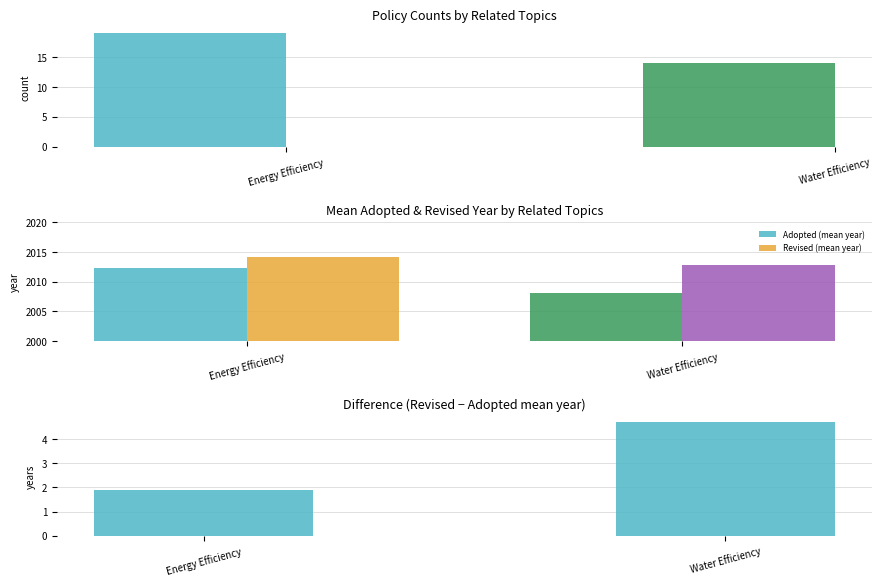

Which label corresponds to the smallest value in the chart?

Energy Efficiency